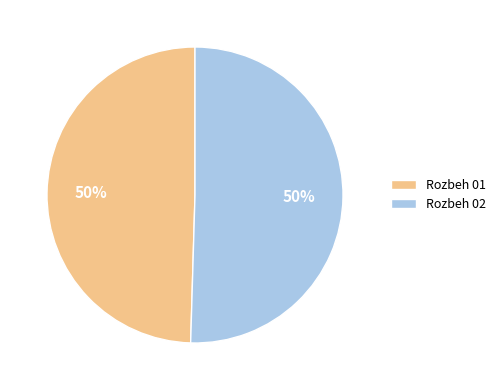

To the nearest percent, what percentage of the pie is Rozbeh 02?

50%